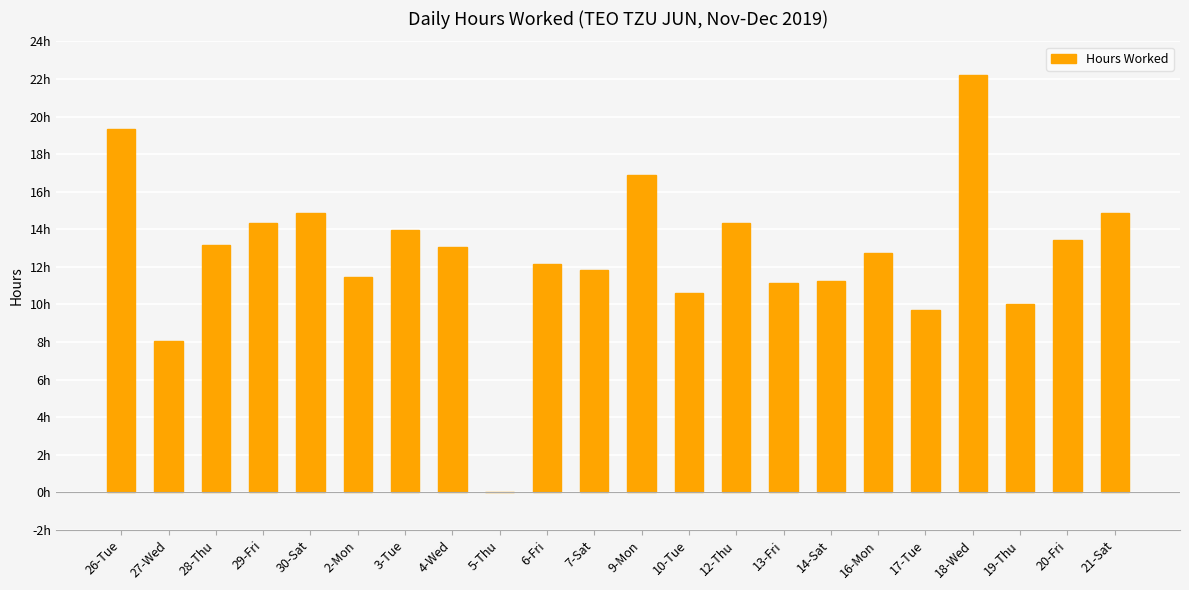

Which category has the highest value across all series?

18-Wed